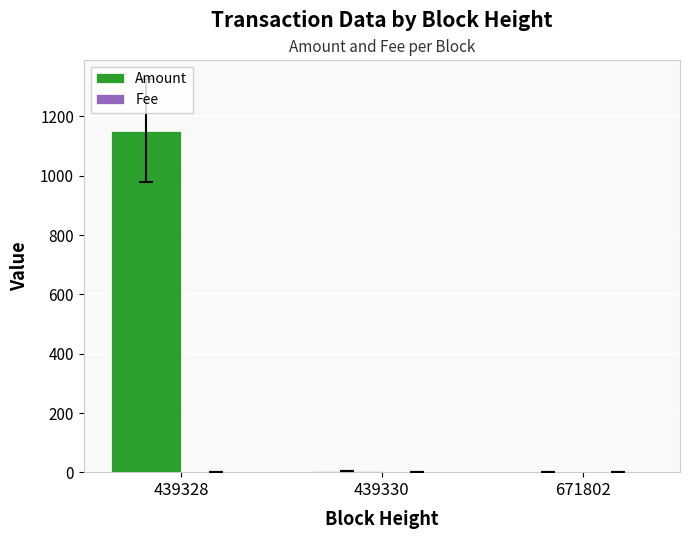

What is the greatest value displayed?

1152.0